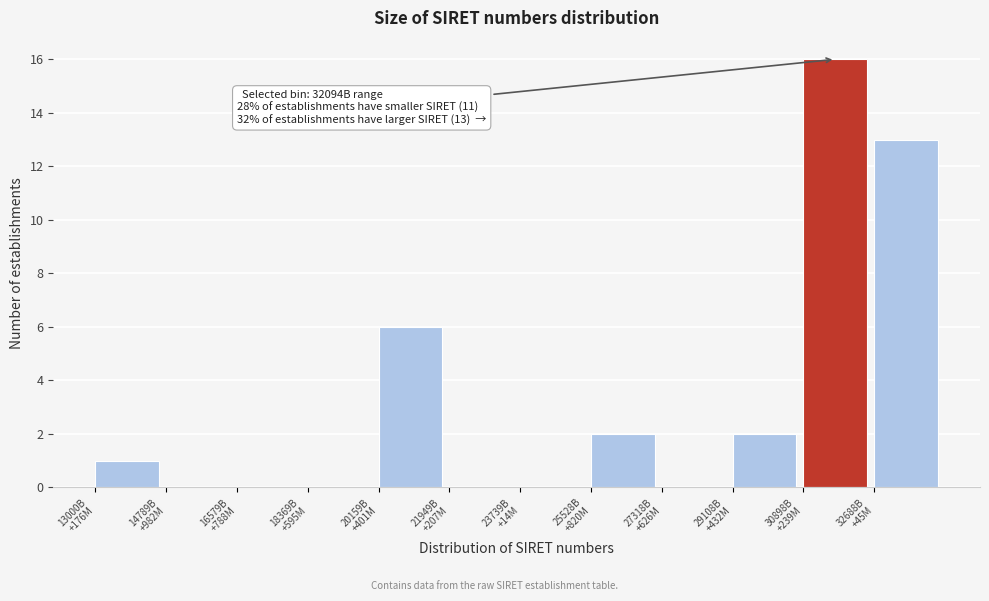

What is the maximum value shown in the chart?

16